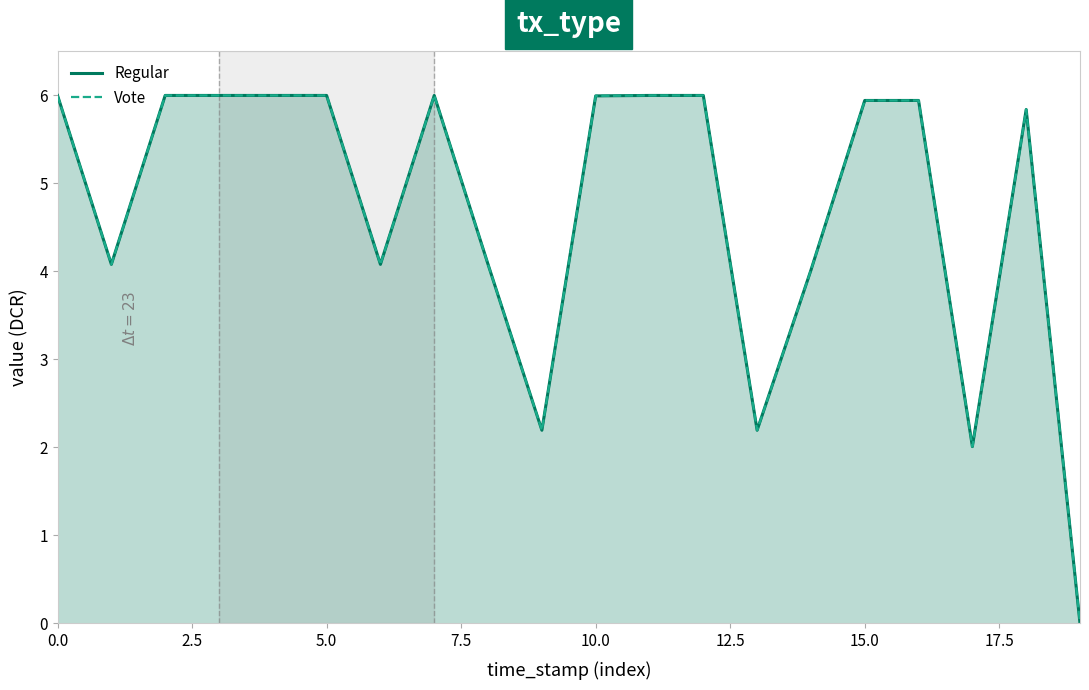

Is the value of Regular at 16 greater than the value of Vote at 18?

Yes